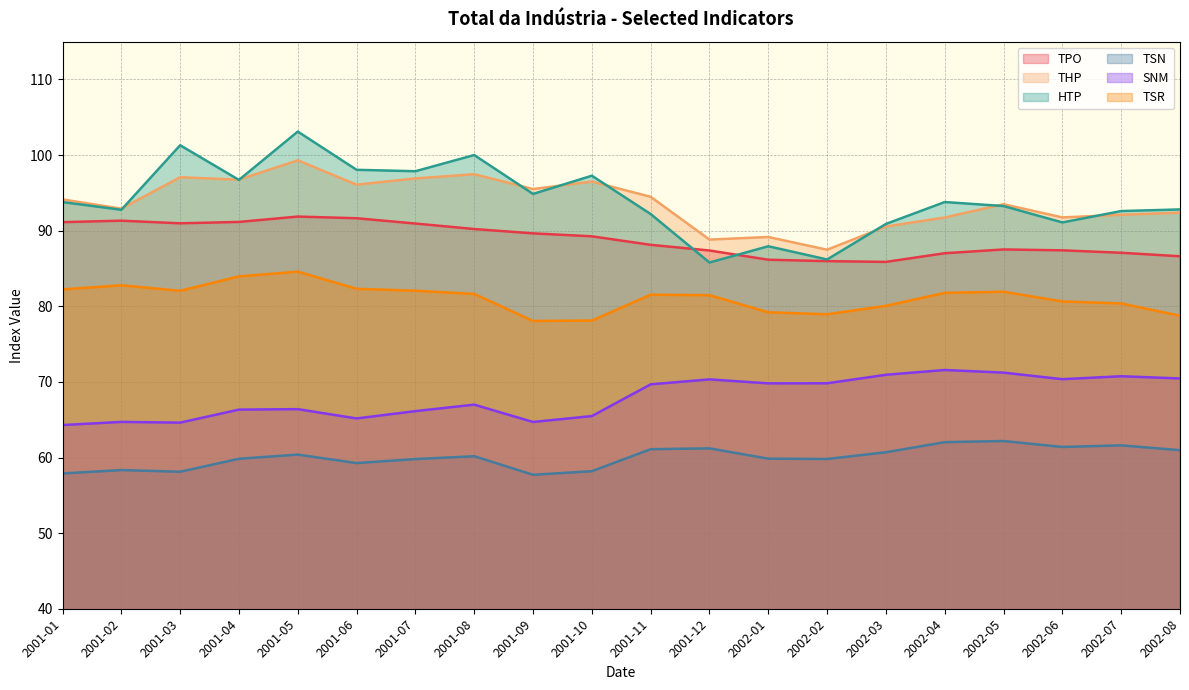

Where is the first local maximum for HTP?

2001-03